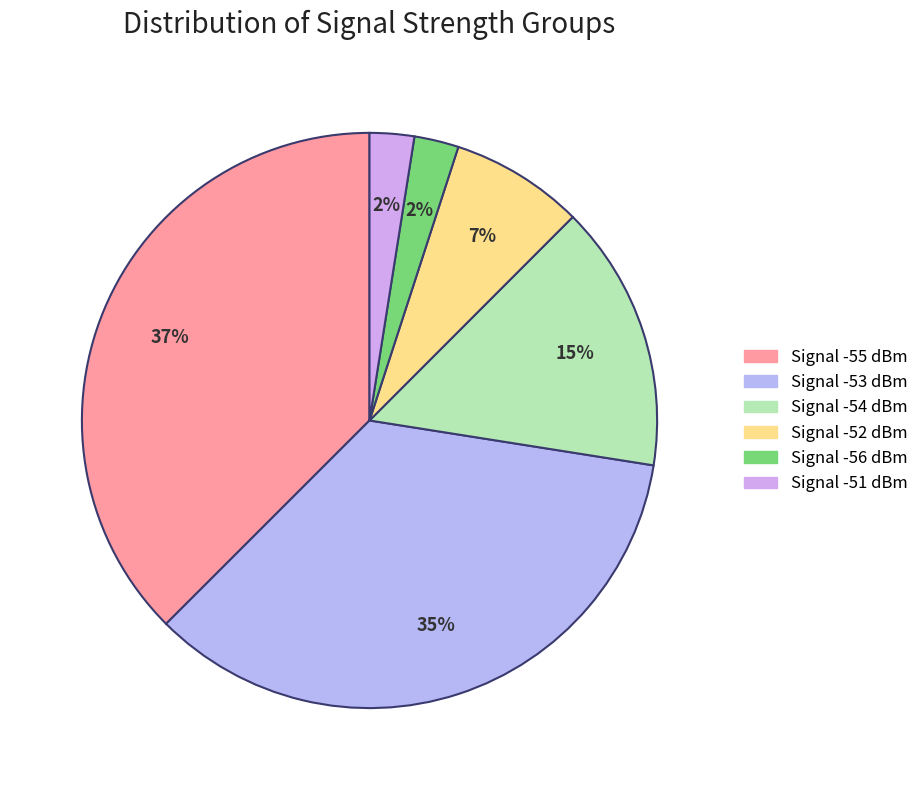

How many segments does this pie chart have?

6